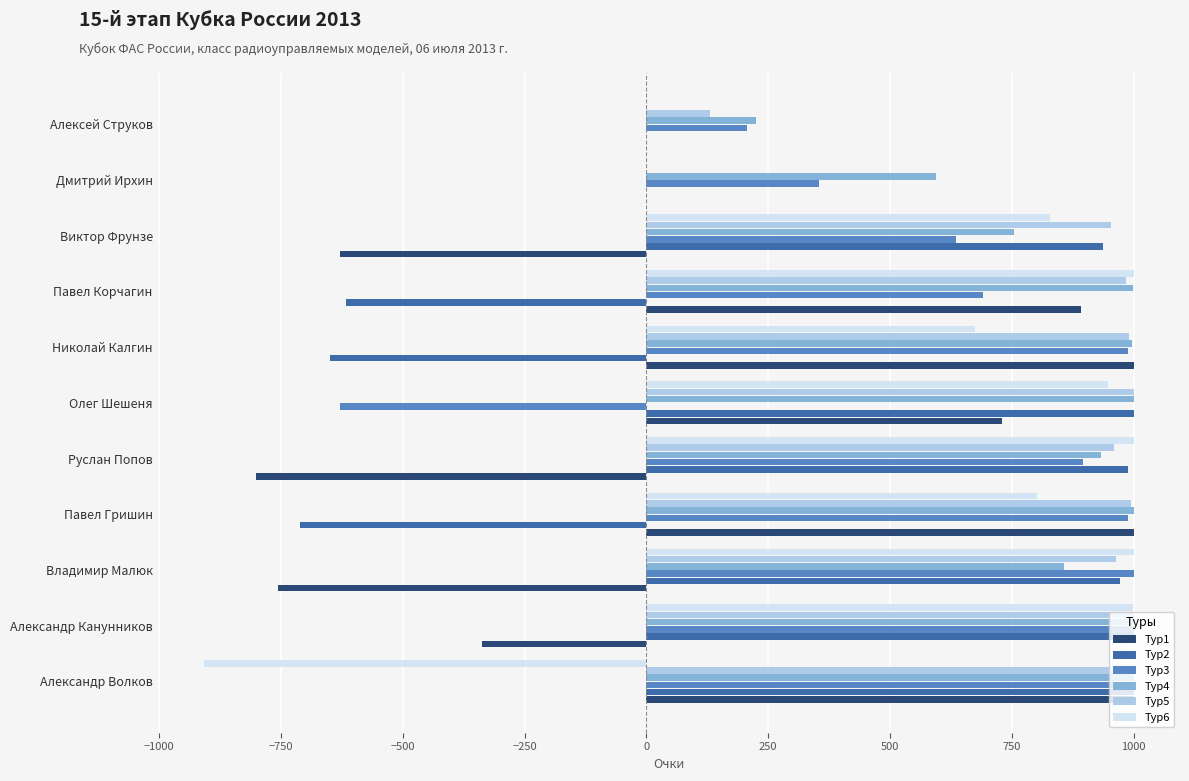

The value of Тур5 at Виктор Фрунзе is 658. True or false?

False